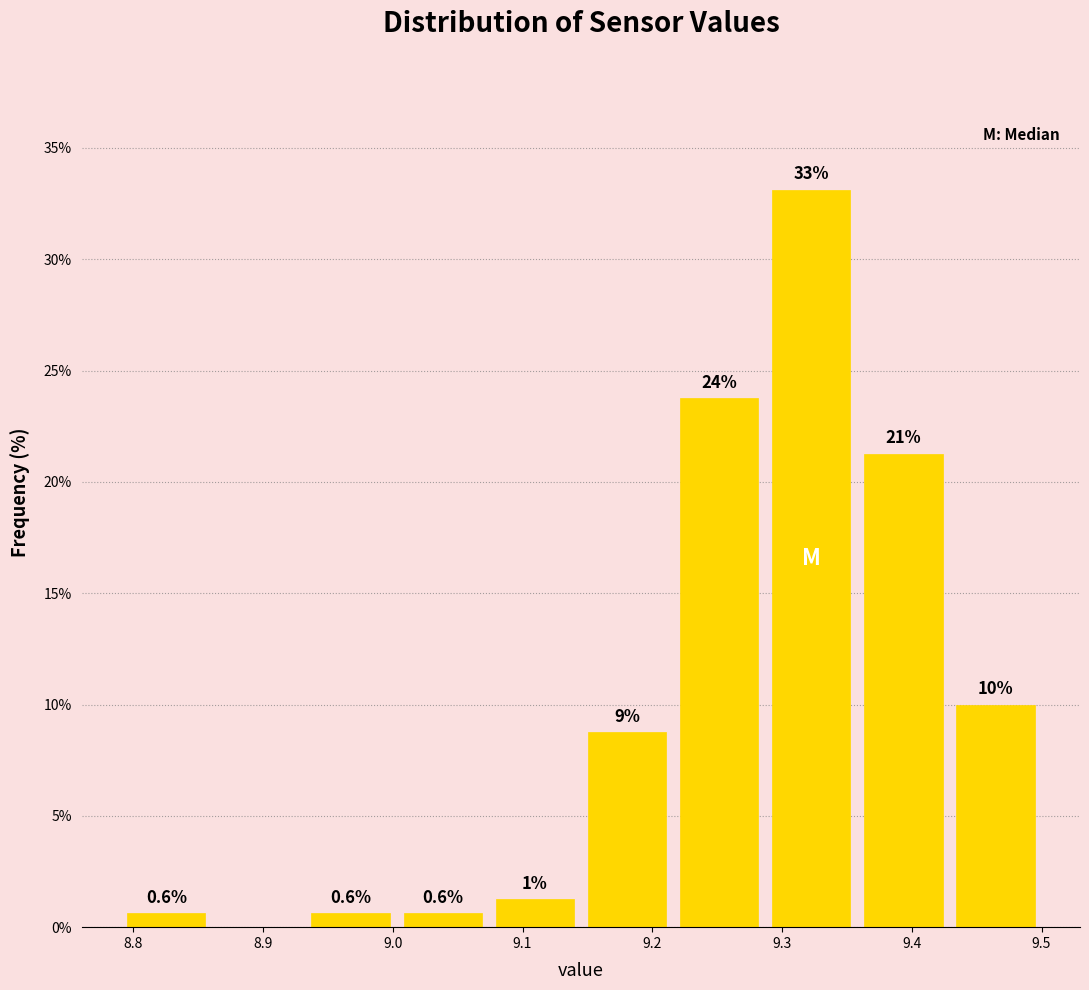

Over which range of the x-axis is the bar tallest?

9.287 to 9.358